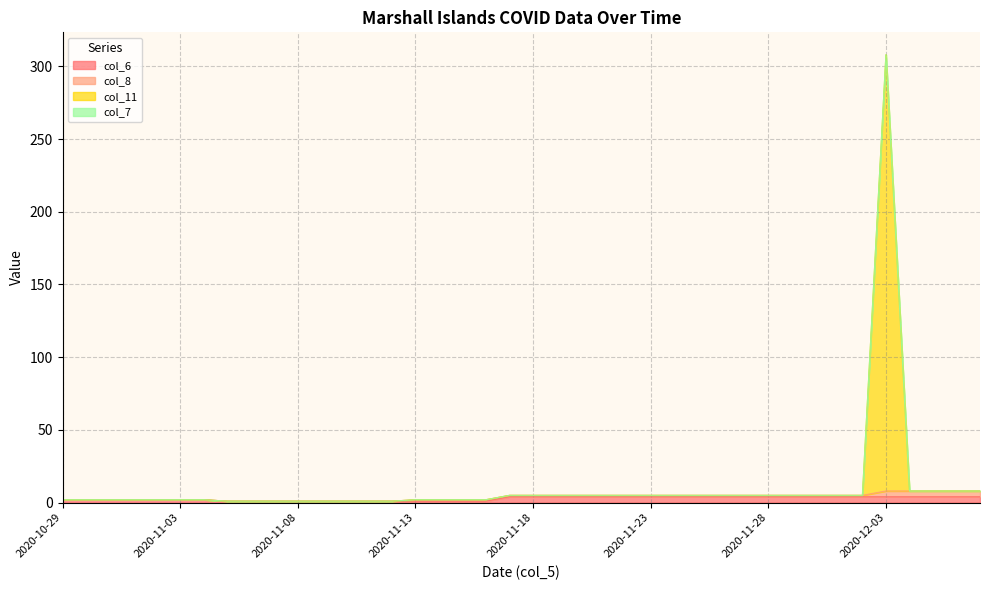

True or false: col_11 and col_6 intersect in this chart.

False